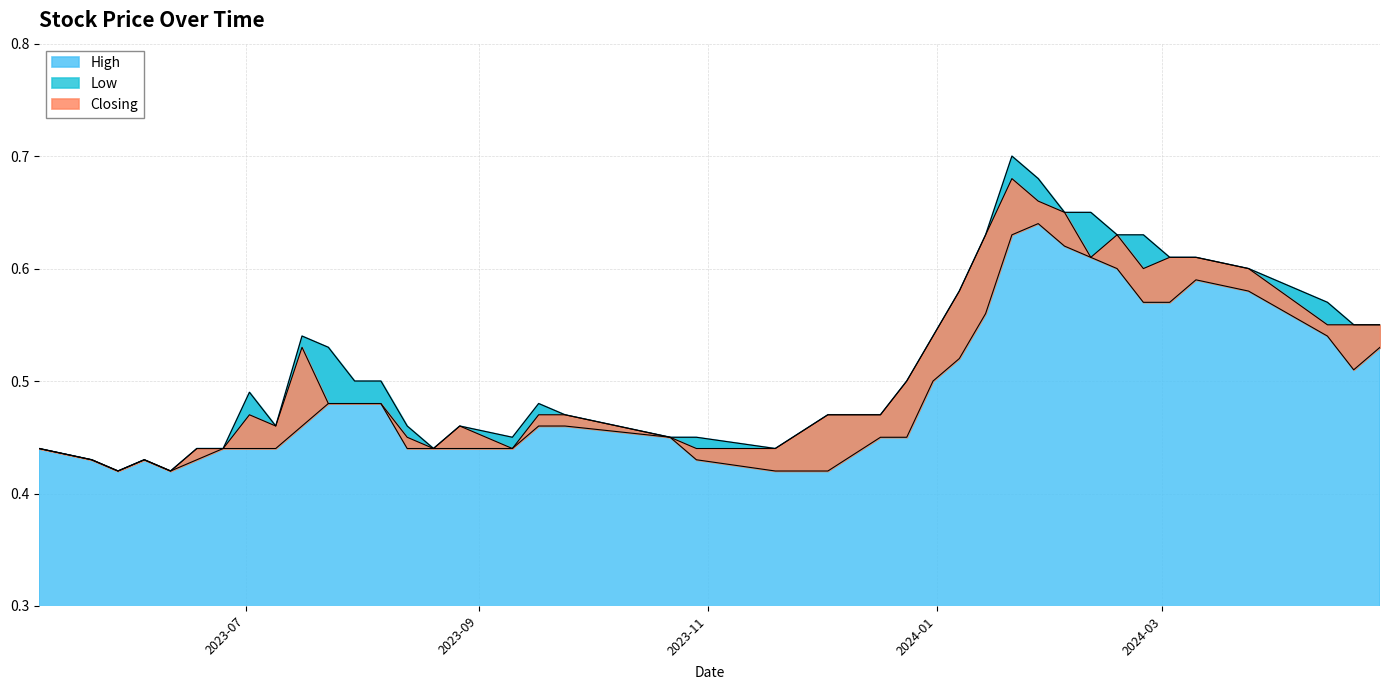

True or false: Closing and High cross at least once.

False